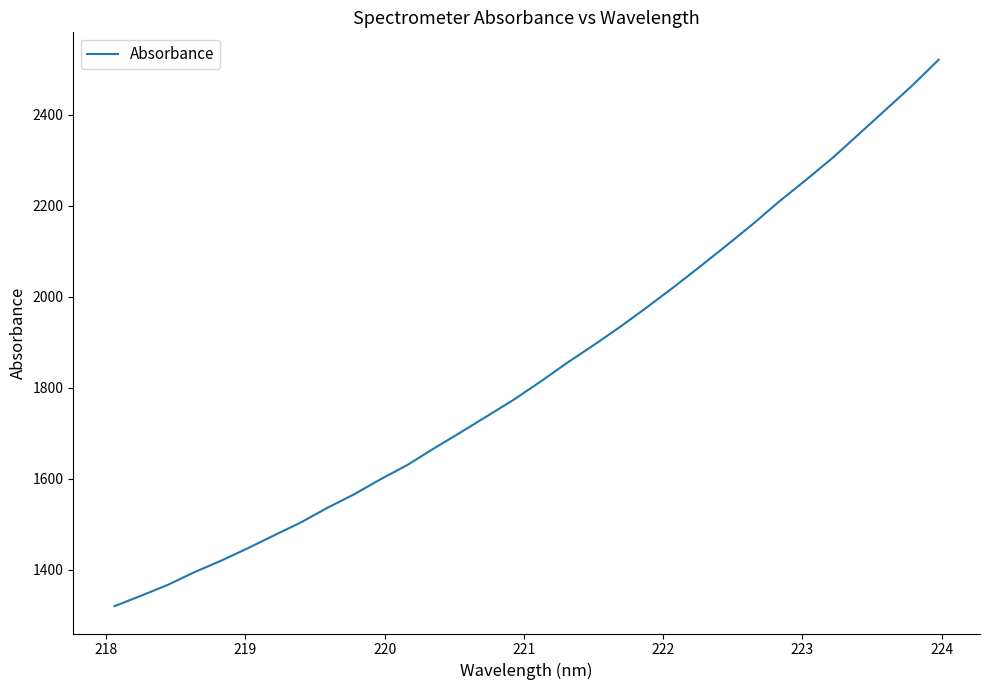

How many lines are shown in the chart?

1